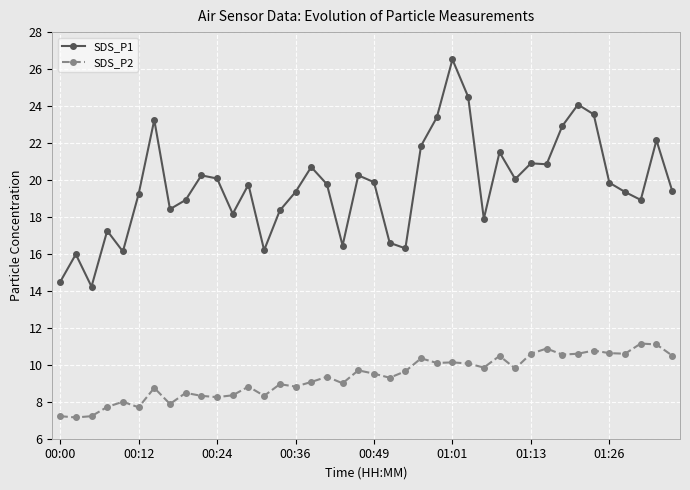

What is the value of the SDS_P2 point at the 19th from the left?

9.0